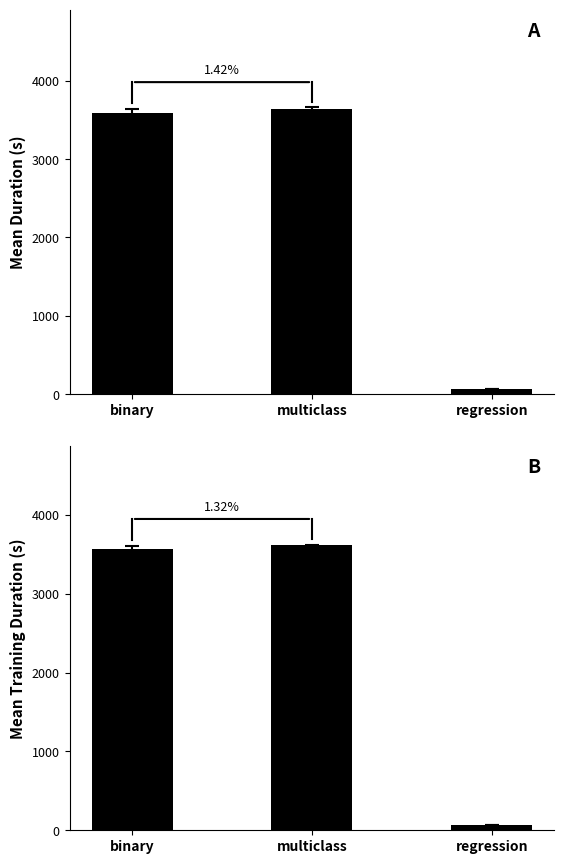

At which label does Mean Duration reach its peak?

multiclass